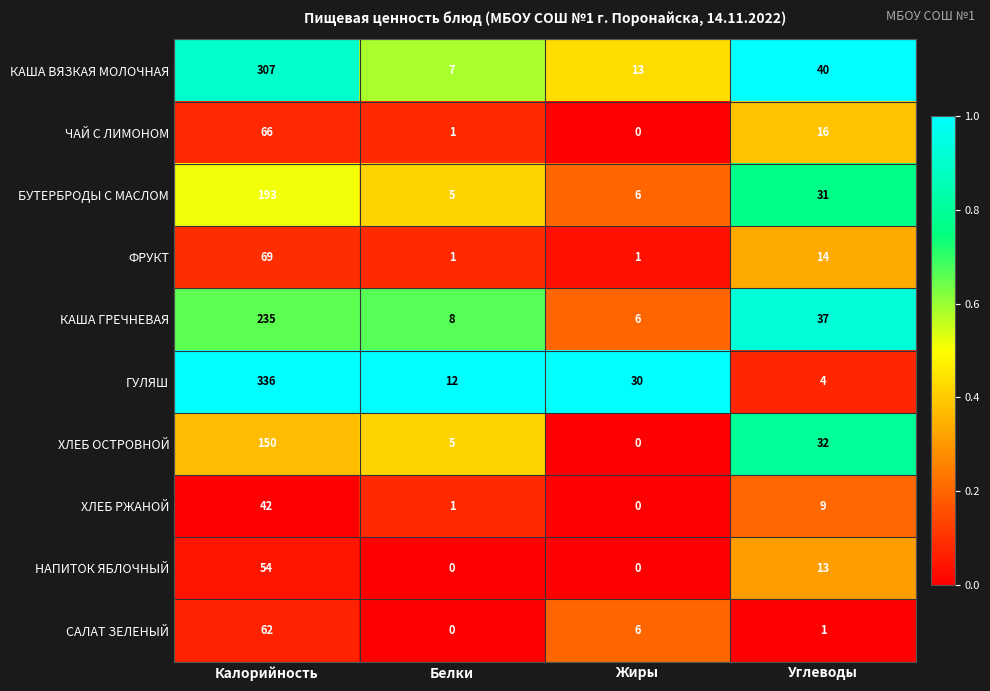

Which series has the largest total across all categories?

ГУЛЯШ